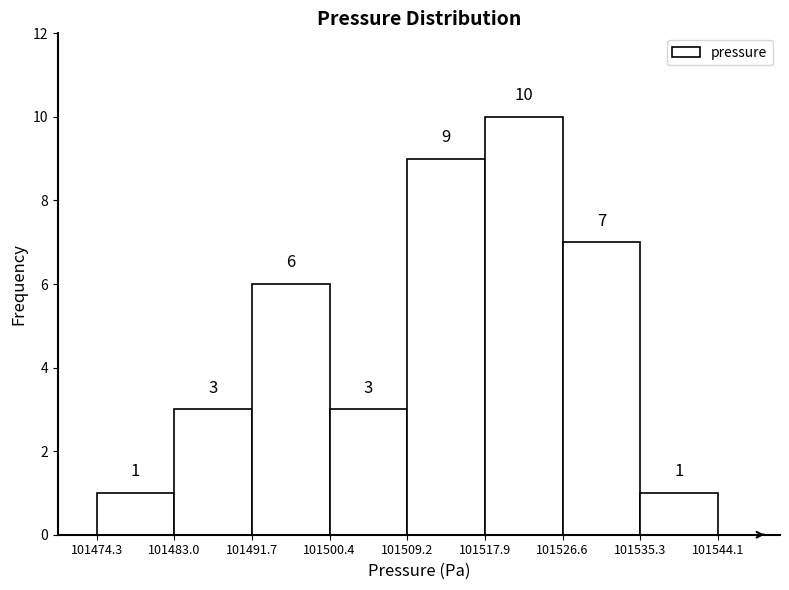

How tall is the bar that spans 101474.3 to 101483.0 on the x-axis?

1